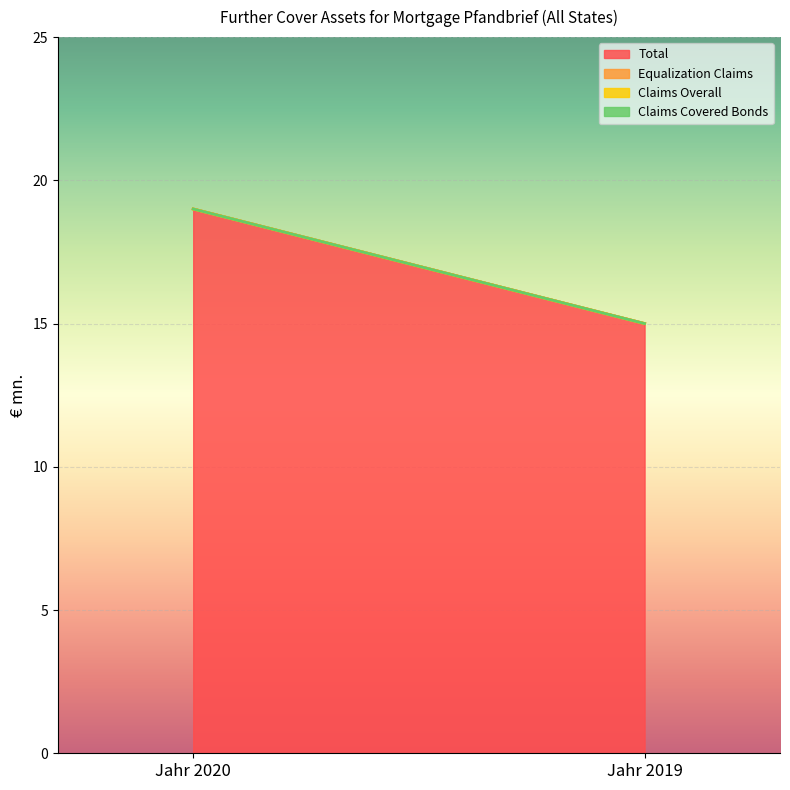

How many lines are shown in the chart?

4